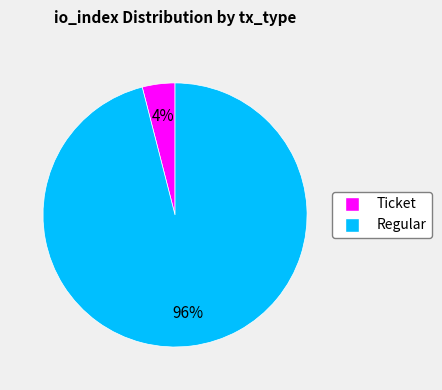

To the nearest percent, what is the difference between the largest and smallest slice percentages?

92%